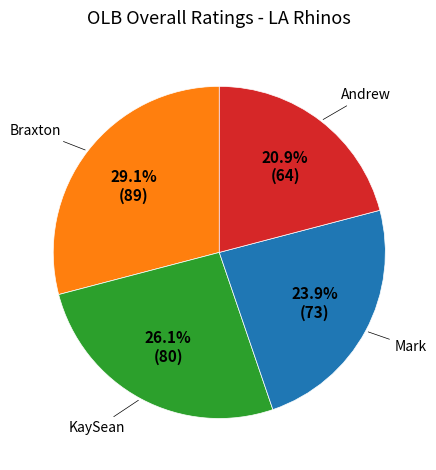

Is there a majority slice in this chart?

No